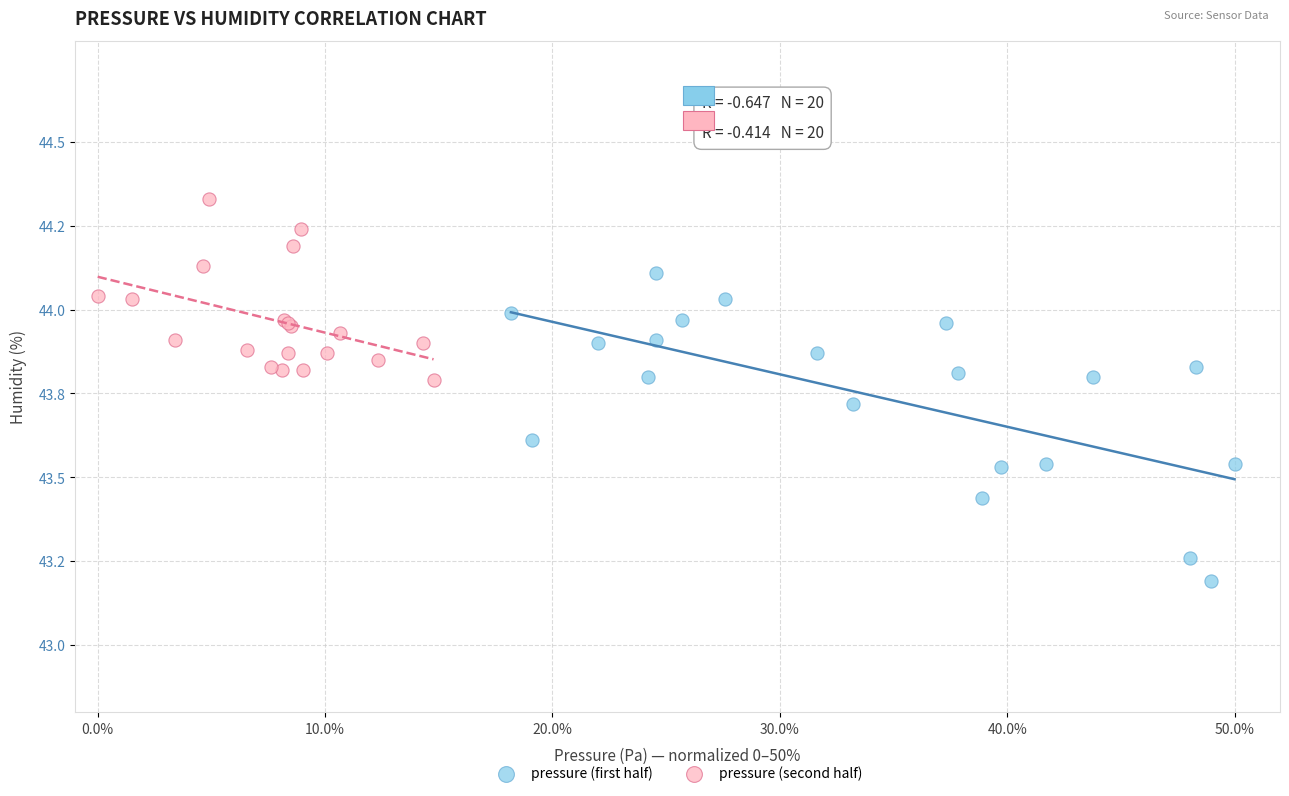

Which series has the largest Y range (max minus min)?

pressure (first half)